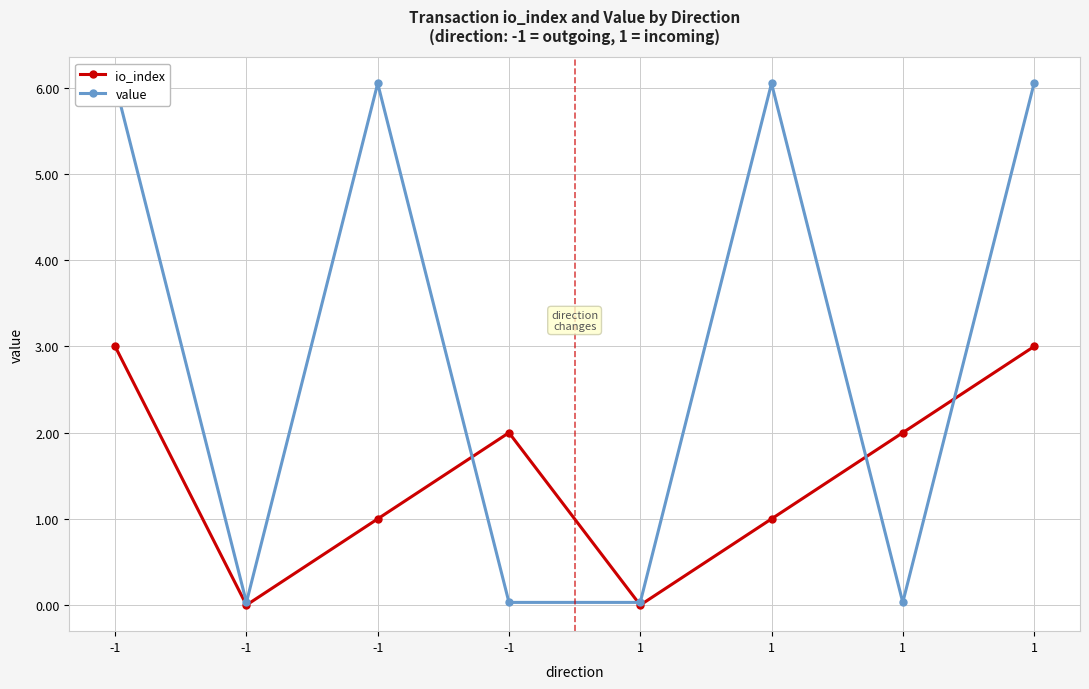

Rank the series by their maximum value, from lowest to highest.

io_index, value